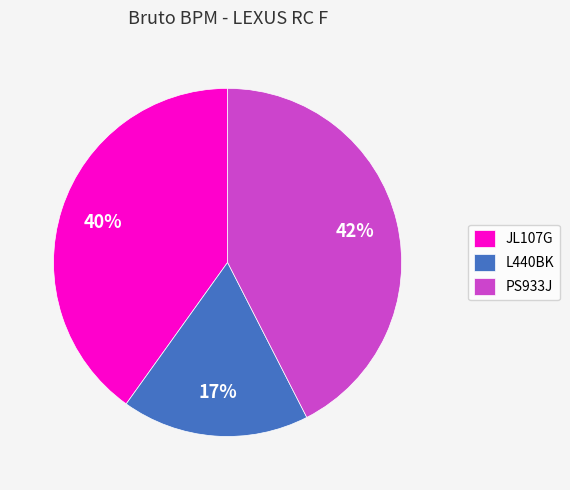

Is there a majority slice in this chart?

No